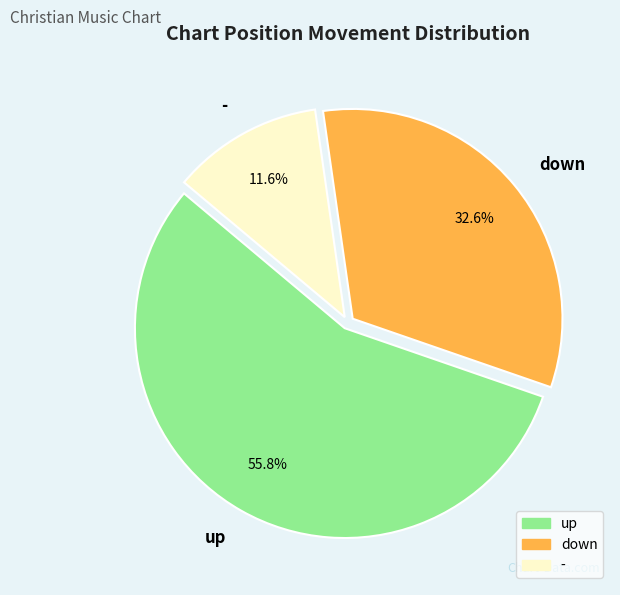

To the nearest percent, what portion does up represent?

56%